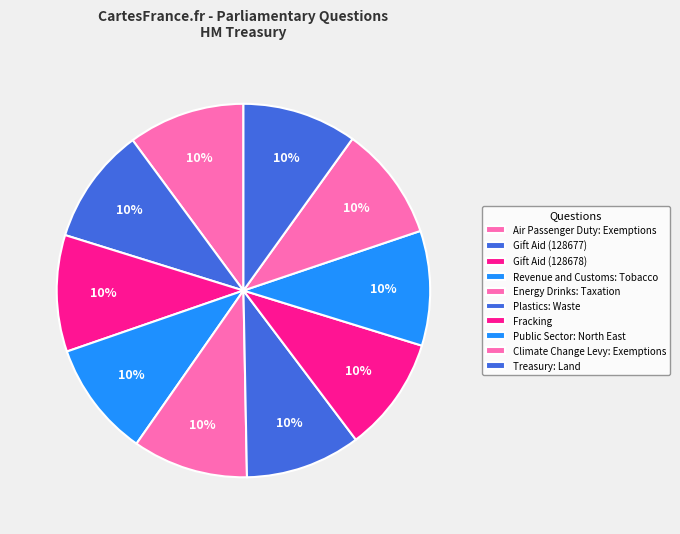

Count the number of slices in the pie.

10